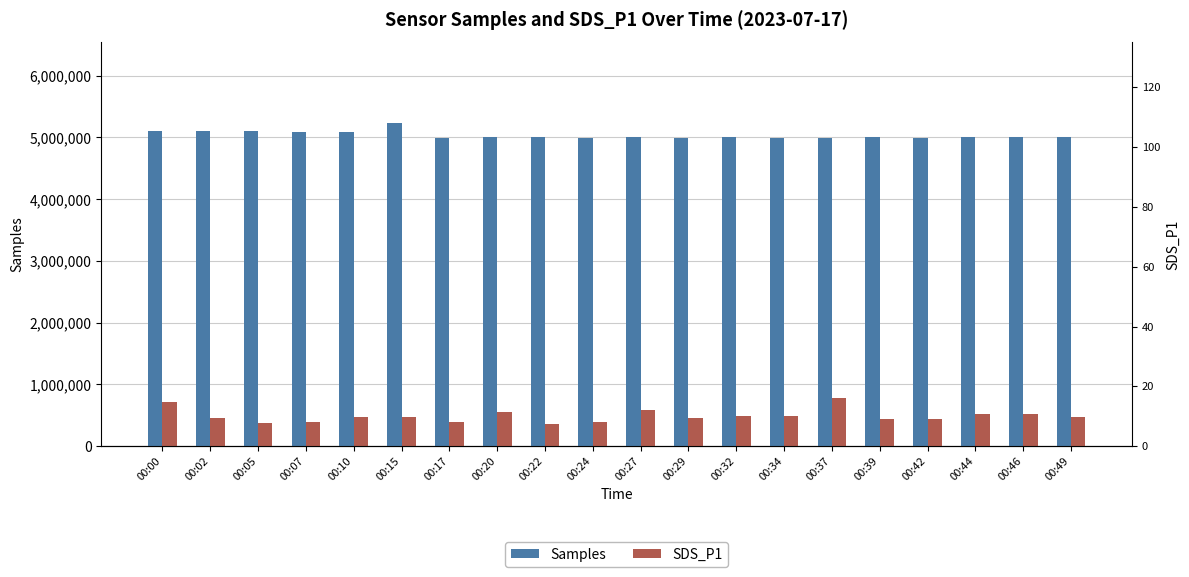

At which category is the sum across all series the highest?

00:00